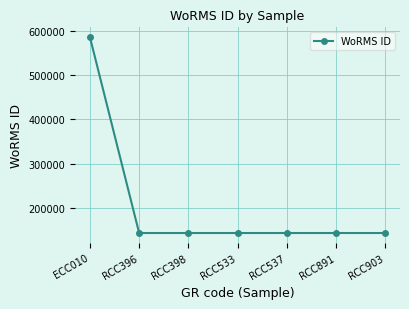

What is the sum of the values at RCC533 and RCC537?

287894